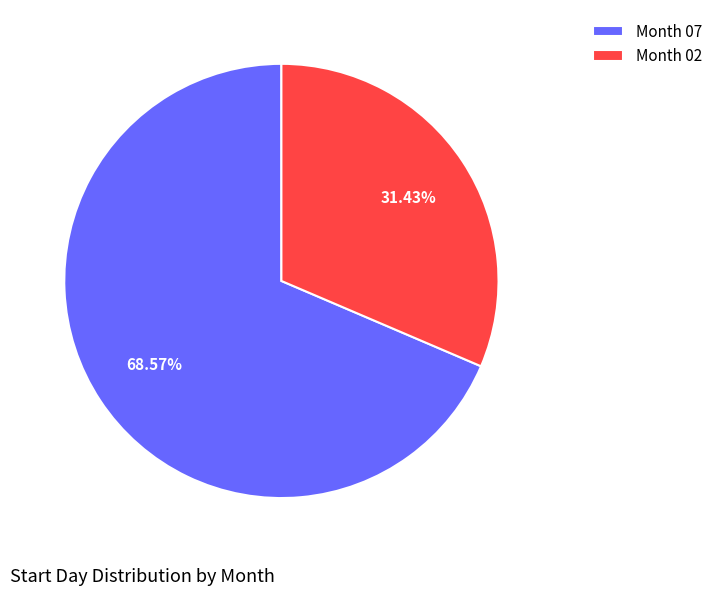

Is Month 07 the majority of the pie?

Yes